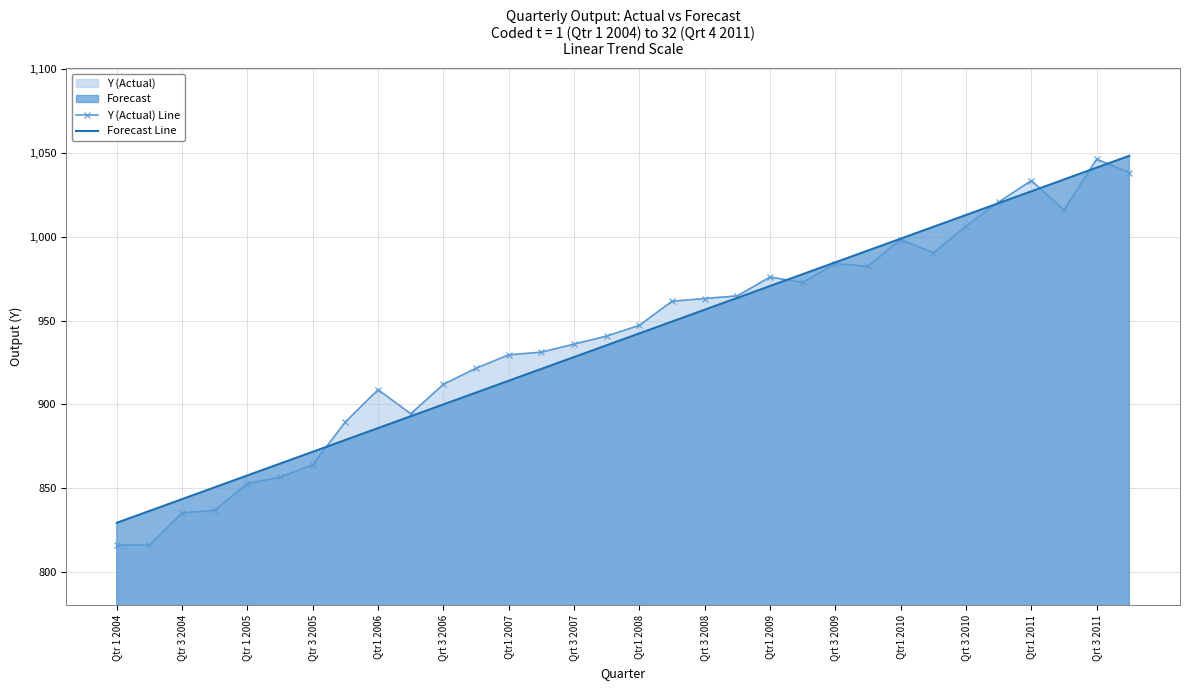

Reading right to left, list all the values displayed in this chart.

Y (Actual) Line: 1038.4	1046.4	1016.0	1033.6	1020.8	1006.4	990.4	998.4	982.4	984.0	972.8	976.0	964.8	963.2	961.6	947.2	940.8	936.0	931.2	929.6	921.6	912.0	894.4	908.8	889.6	864.0	856.6	852.8	836.8	835.2	816.0	816.0
Forecast Line: 1048.4	1041.3	1034.3	1027.2	1020.1	1013.1	1006.0	998.9	991.9	984.8	977.7	970.7	963.6	956.5	949.5	942.4	935.3	928.3	921.2	914.1	907.1	900.0	892.9	885.9	878.8	871.7	864.7	857.6	850.5	843.5	836.4	829.3